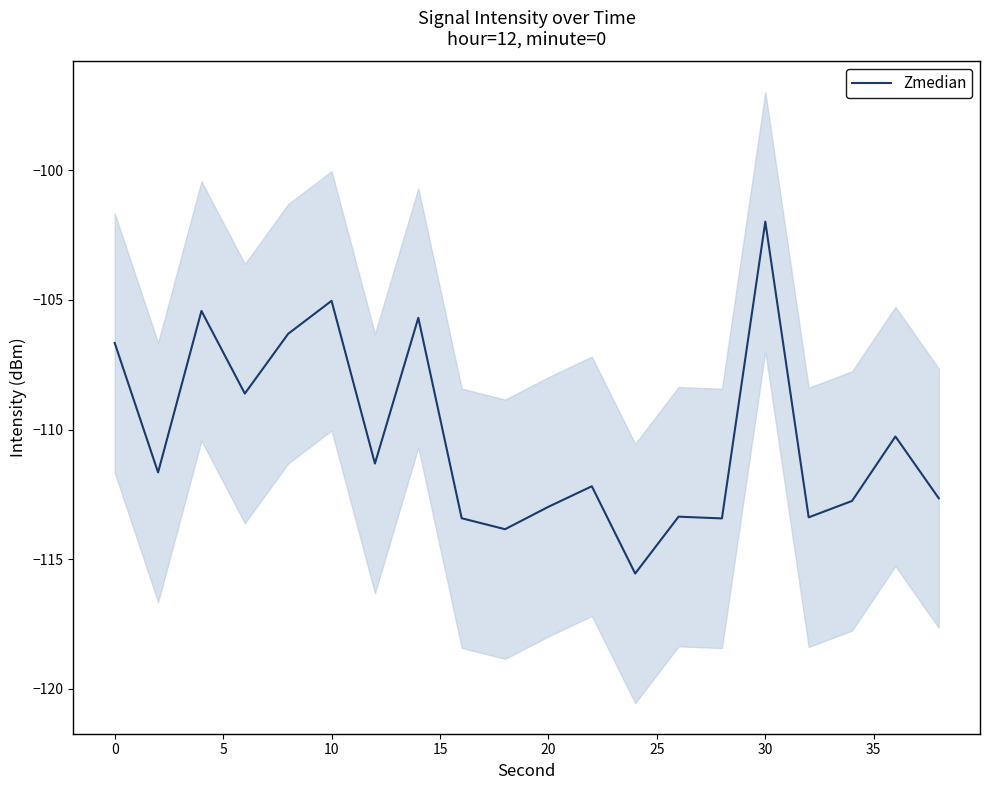

How many series are shown in this chart?

1